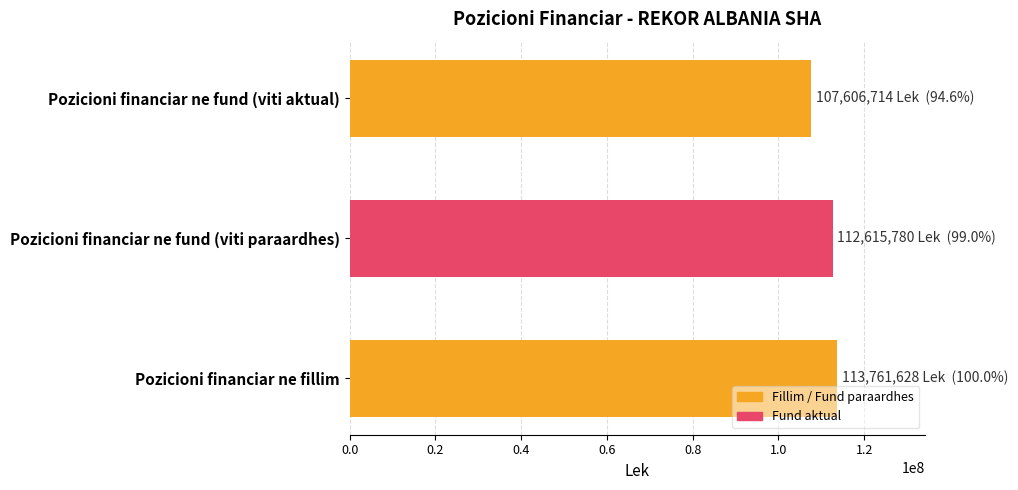

Which category has the lowest value across all series?

Pozicioni financiar ne fund (viti aktual)